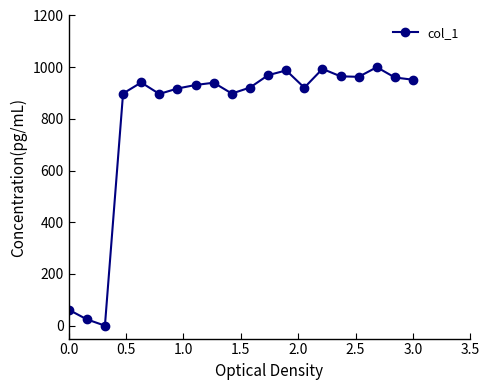

True or false: there are more than 2 points higher than both neighbors.

True